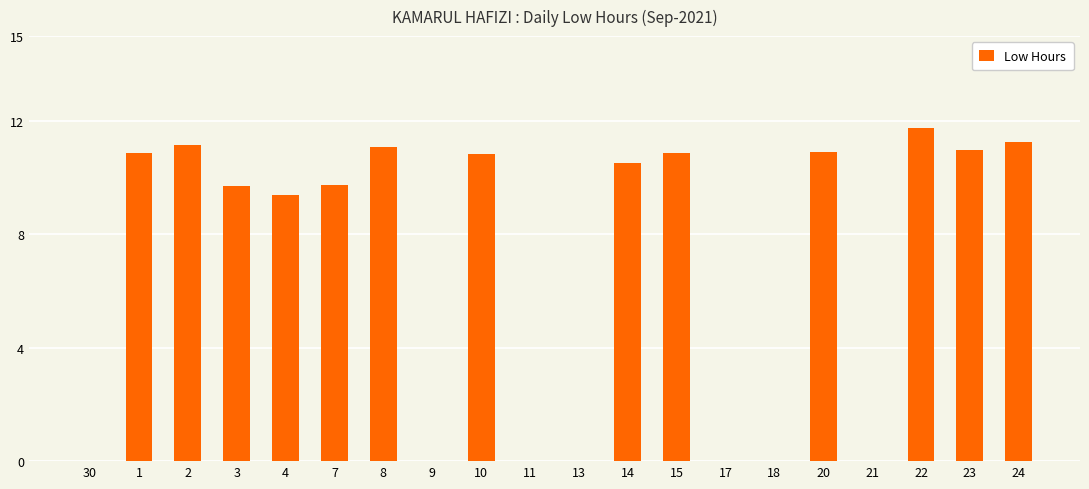

Where is the data nearest to the value 5?

4